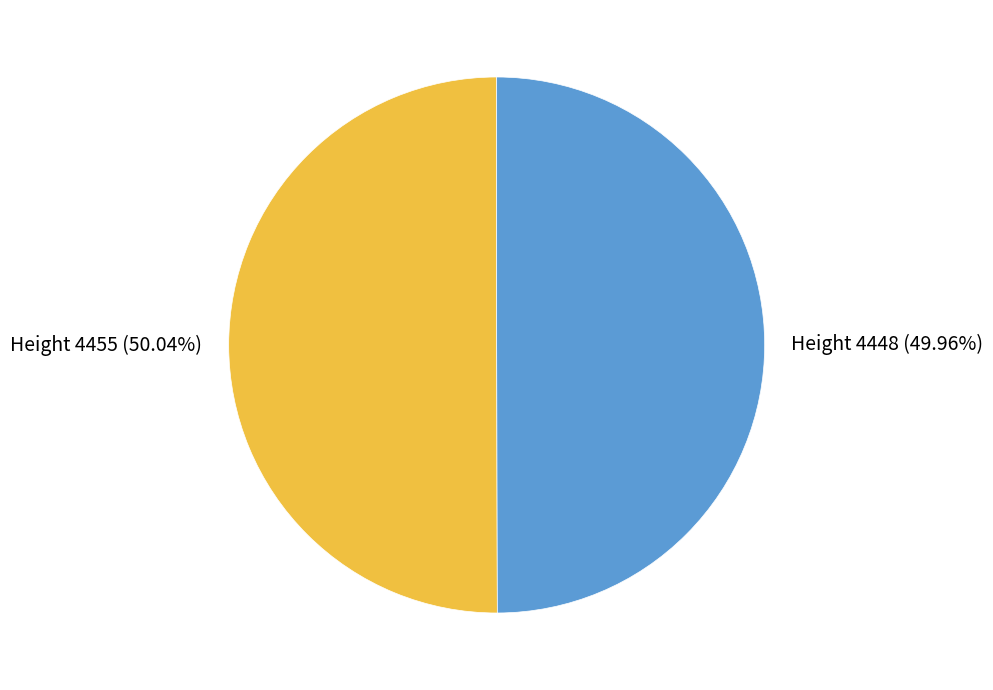

Is there a majority slice in this chart?

Yes